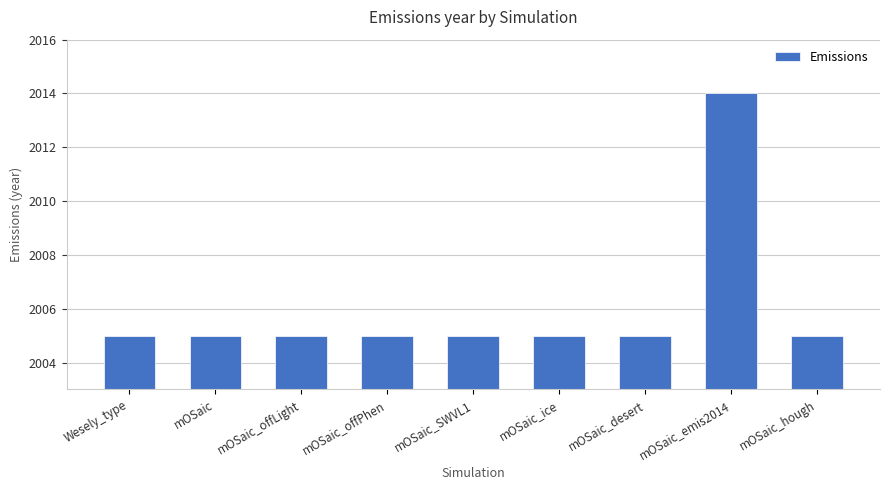

Are the bars horizontal?

No